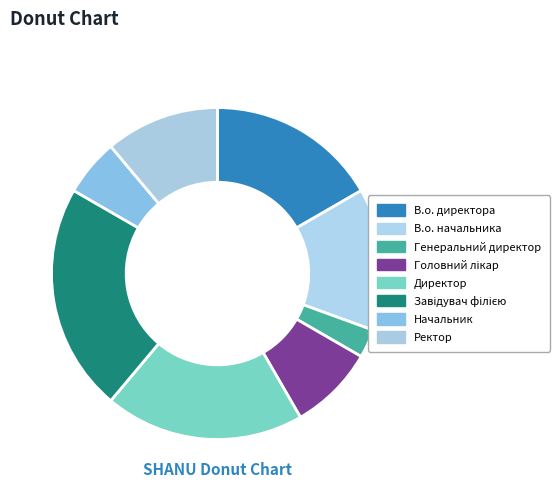

Count the number of slices in the pie.

8